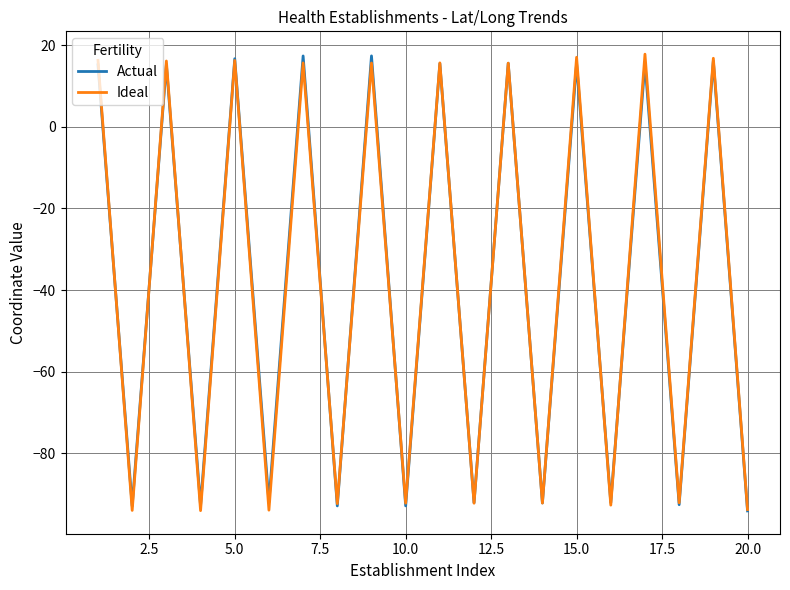

How many interior local peaks does the Actual series have?

9